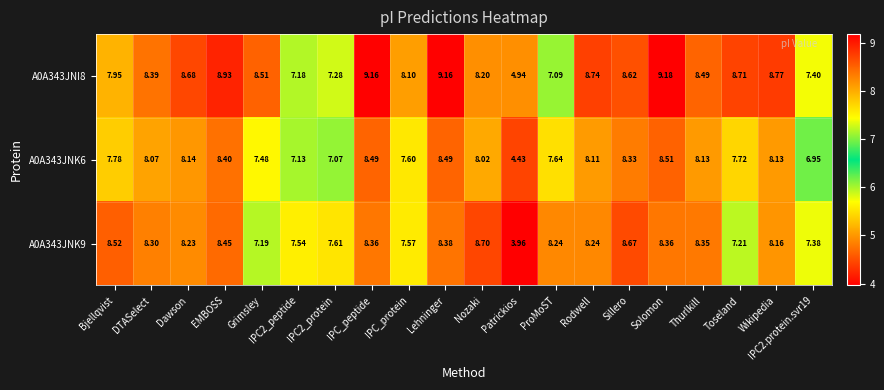

How many distinct data groups are displayed?

3